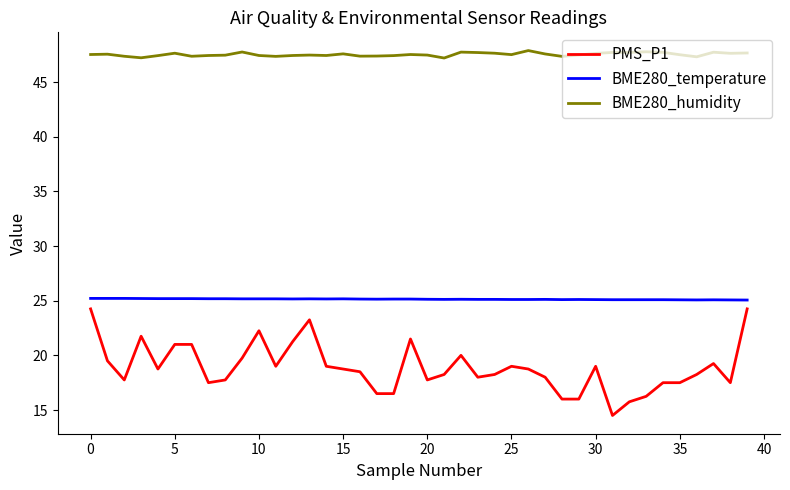

What is the minimum value shown in the chart?

14.5